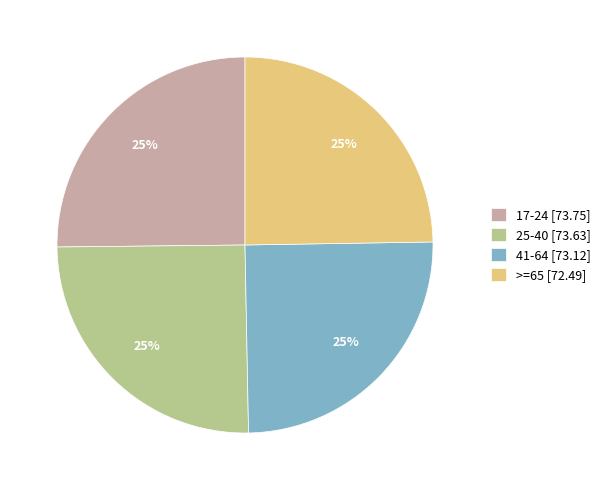

The 17-24 [73.75] slice represents 25% of the pie. True or false?

True